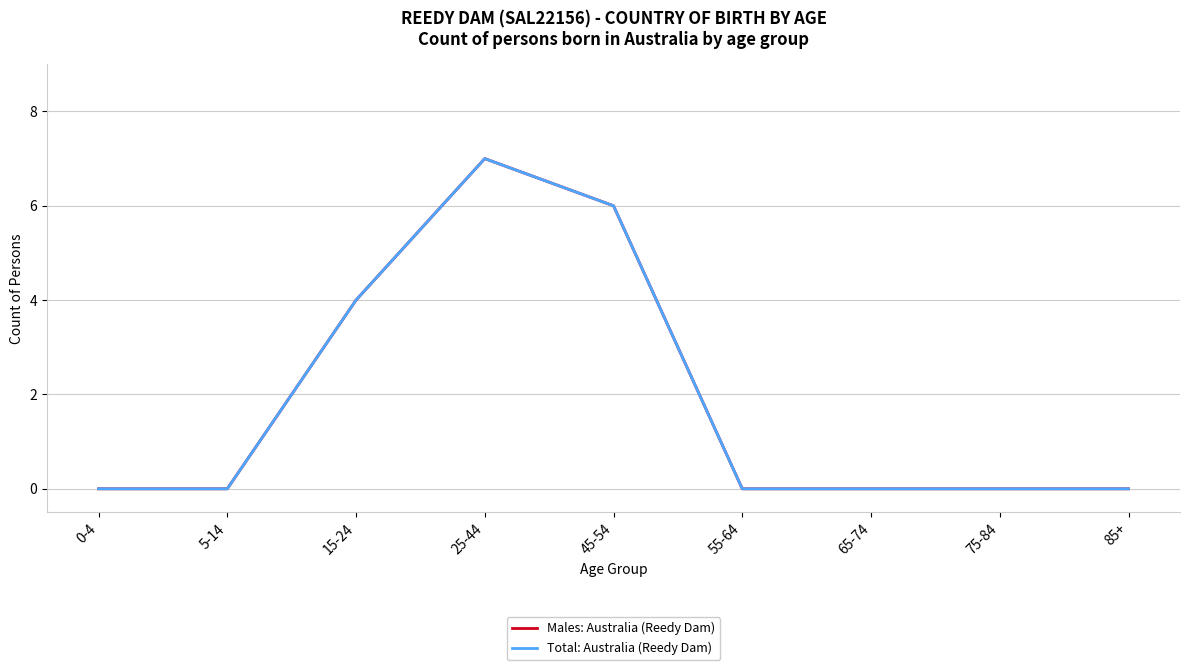

The value of Total: Australia (Reedy Dam) at 85+ is 0. True or false?

True